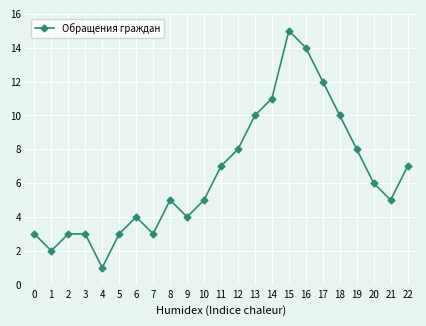

How many categories are shown in the chart?

23